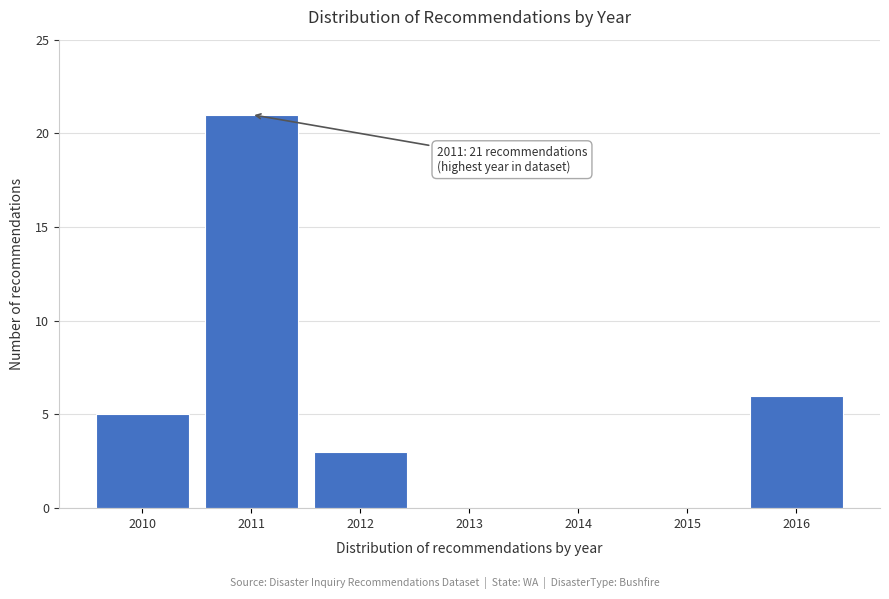

Reading right to left, transcribe all the data shown in this chart.

2016=6	2015=0	2014=0	2013=0	2012=3	2011=21	2010=5